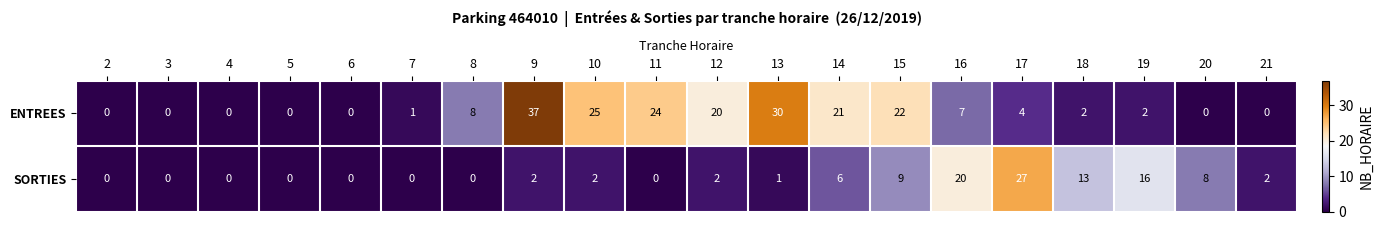

At which category is the sum across all series the highest?

9